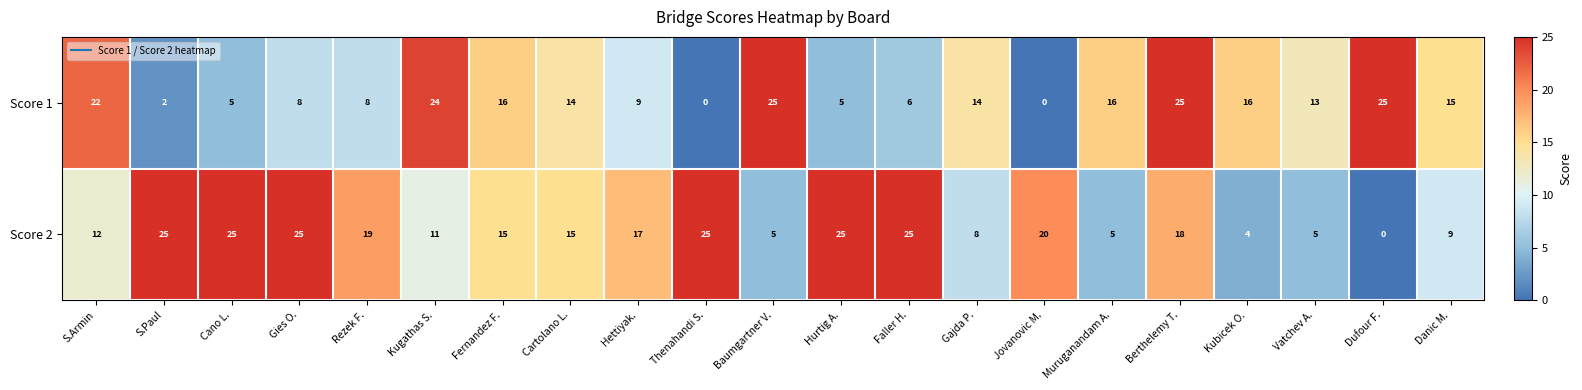

What is the total value across all series at Baumgartner V.?

30